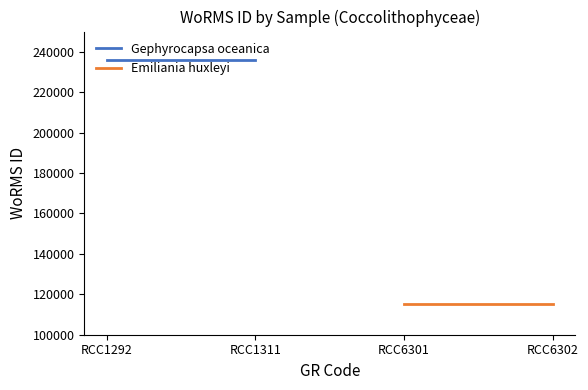

At how many categories does at least one series exceed 121978?

2